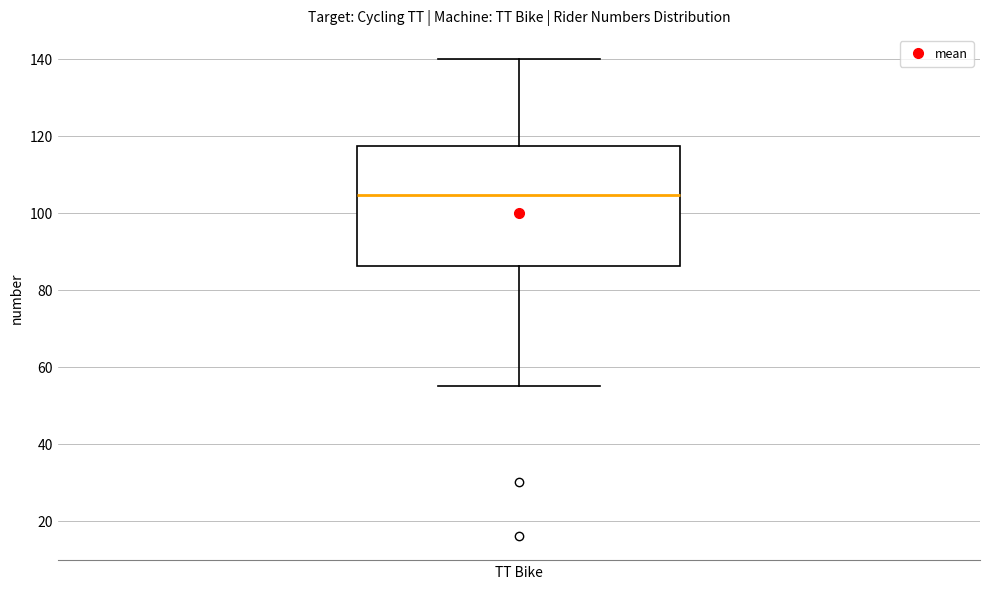

Where is the lower edge of the box for TT Bike on the y-axis? The values are not printed on the chart, so give them approximately, as read against the axis.

86